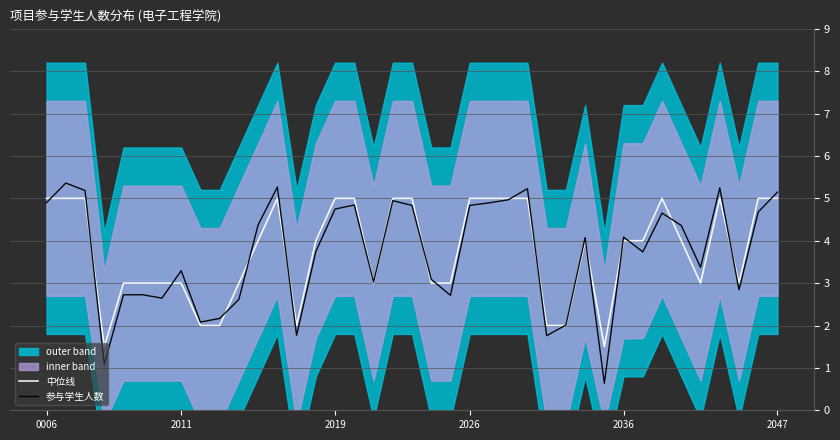

Which series has the largest total across all categories?

中位线